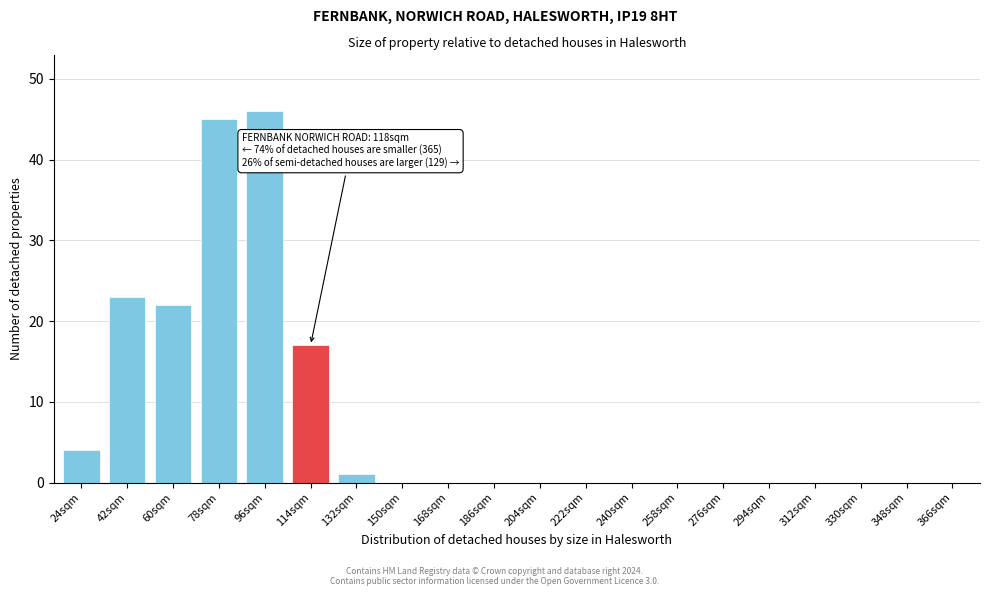

Reading left to right, extract all data points from this chart.

24sqm=4	42sqm=23	60sqm=22	78sqm=45	96sqm=46	114sqm=17	132sqm=1	150sqm=0	168sqm=0	186sqm=0	204sqm=0	222sqm=0	240sqm=0	258sqm=0	276sqm=0	294sqm=0	312sqm=0	330sqm=0	348sqm=0	366sqm=0